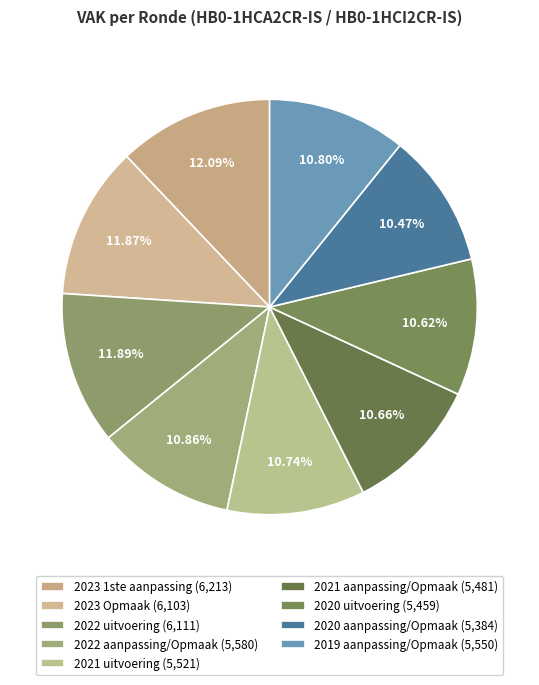

To the nearest percent, what portion does 2022 aanpassing/Opmaak represent?

11%